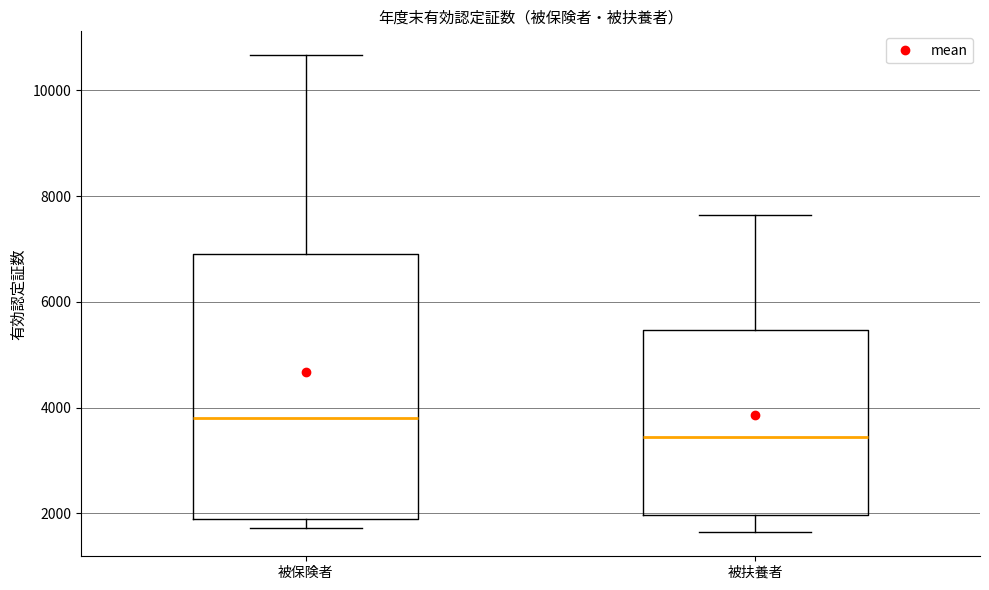

Which box has the lowest median line?

被扶養者